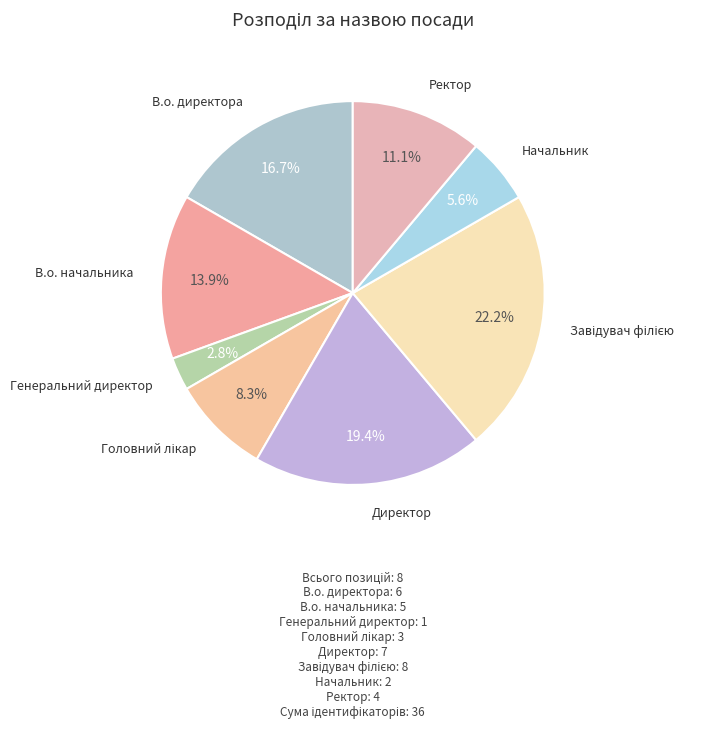

To the nearest percent, what portion does Директор represent?

19%